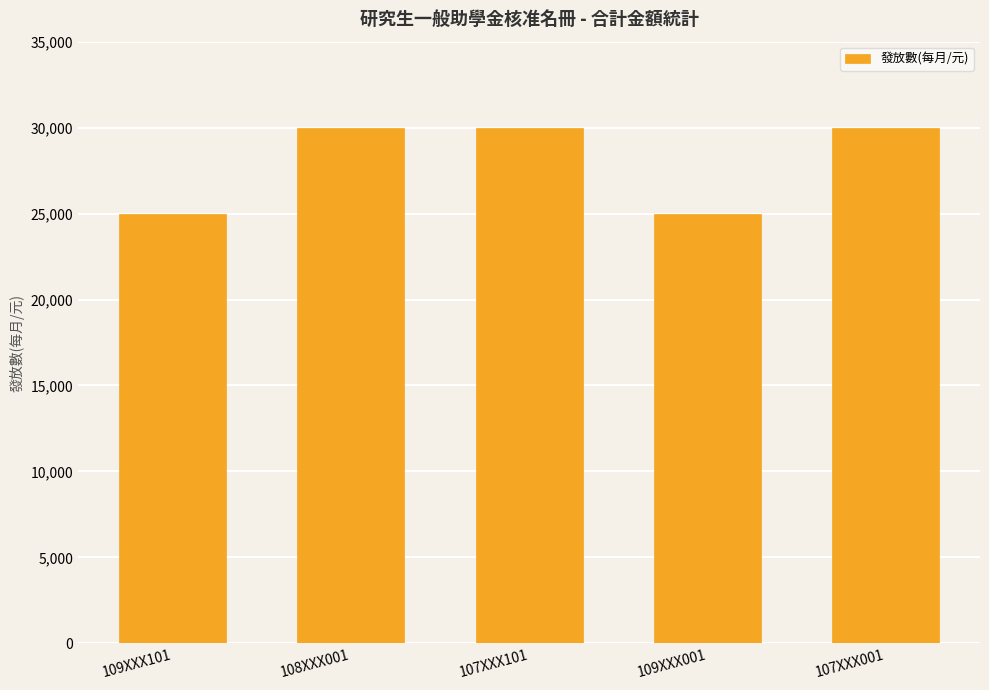

The chart shows a value of 9013 at 107XXX001. True or false?

False